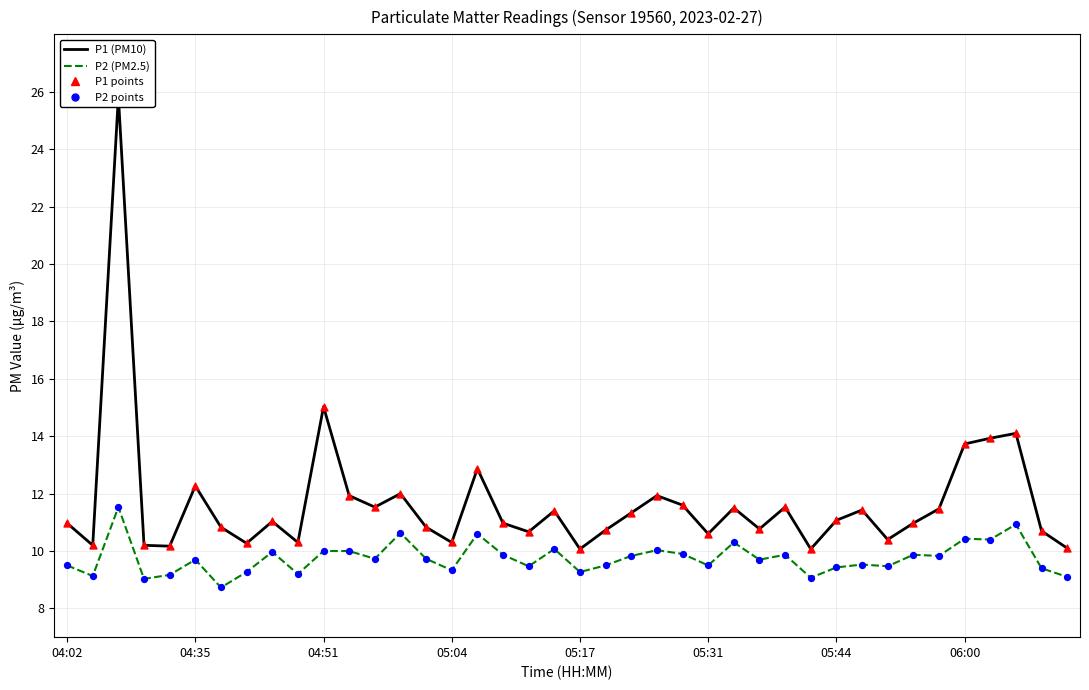

What is the total value across all series at 19?

42.9